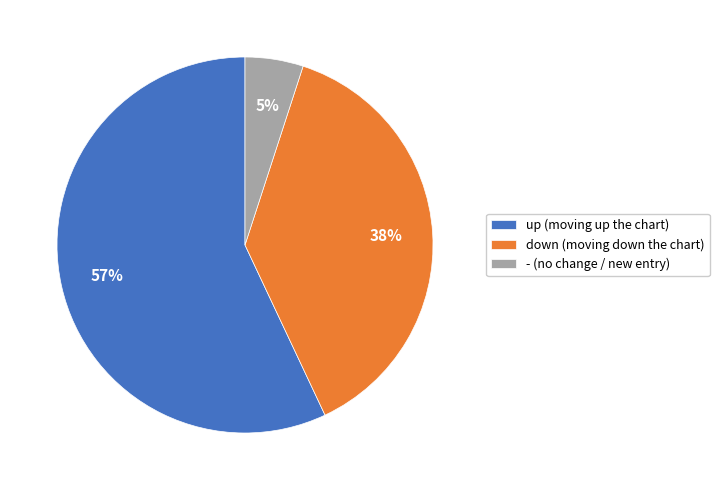

To the nearest percent, what percentage of the pie is down?

38%